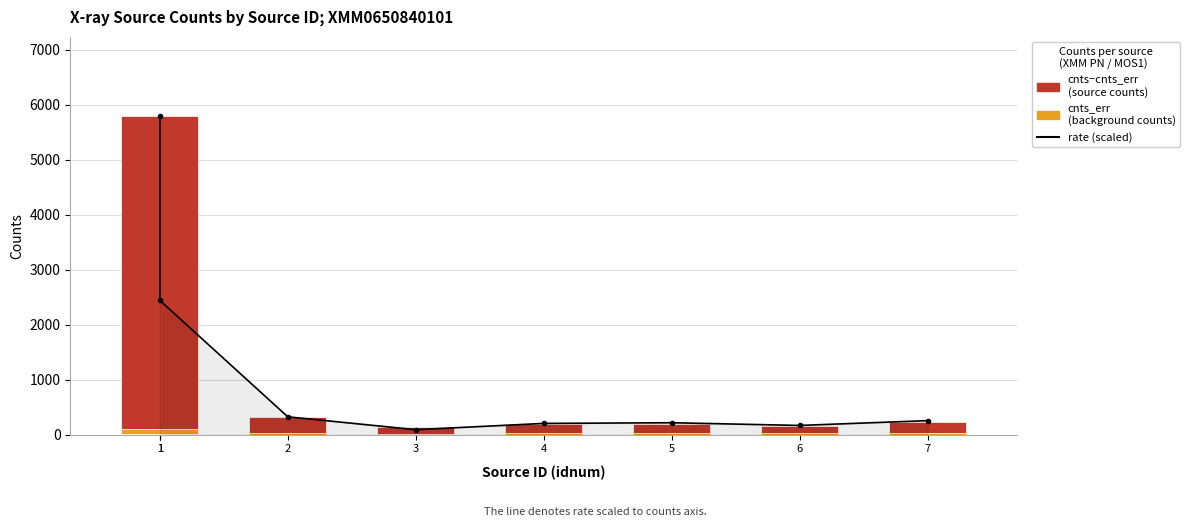

What is the sum of all rate (scaled) values?

9499.1